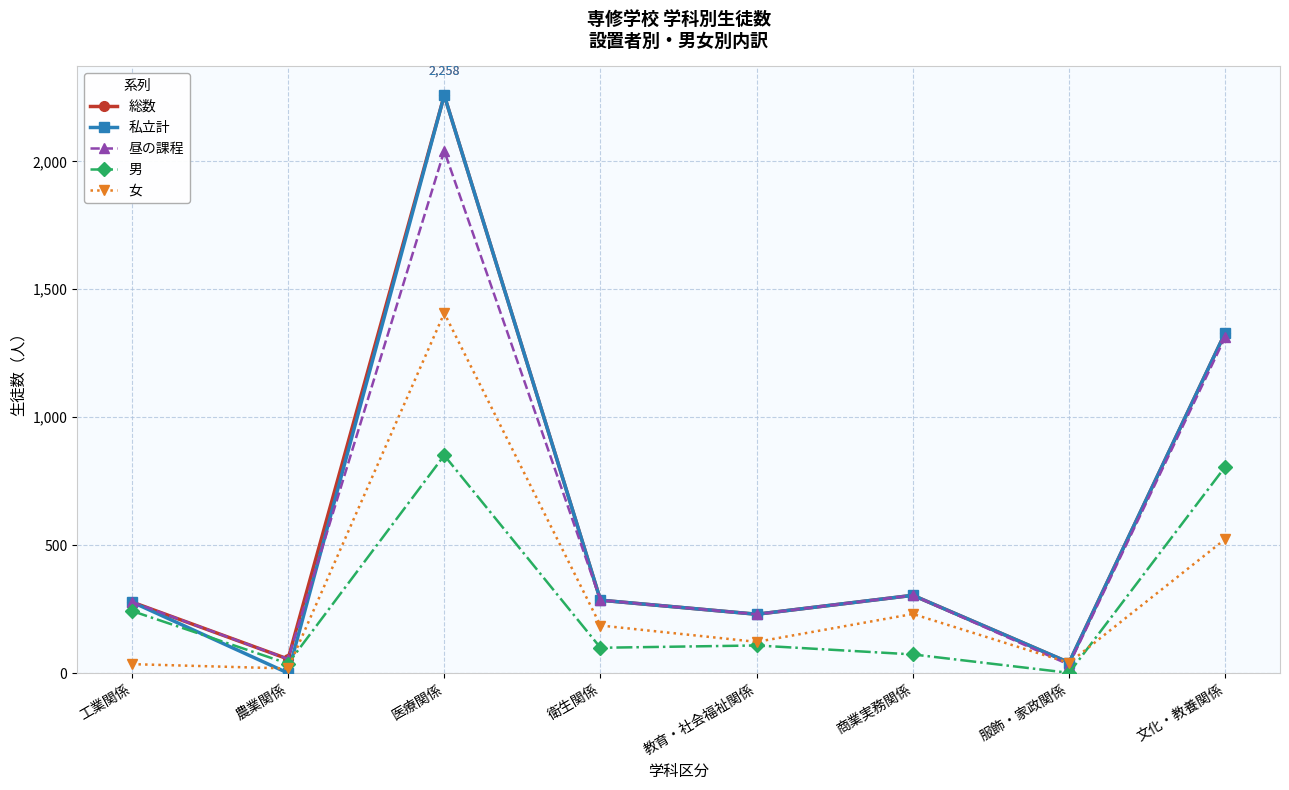

What is the total value across all series at 商業実務関係?

1216